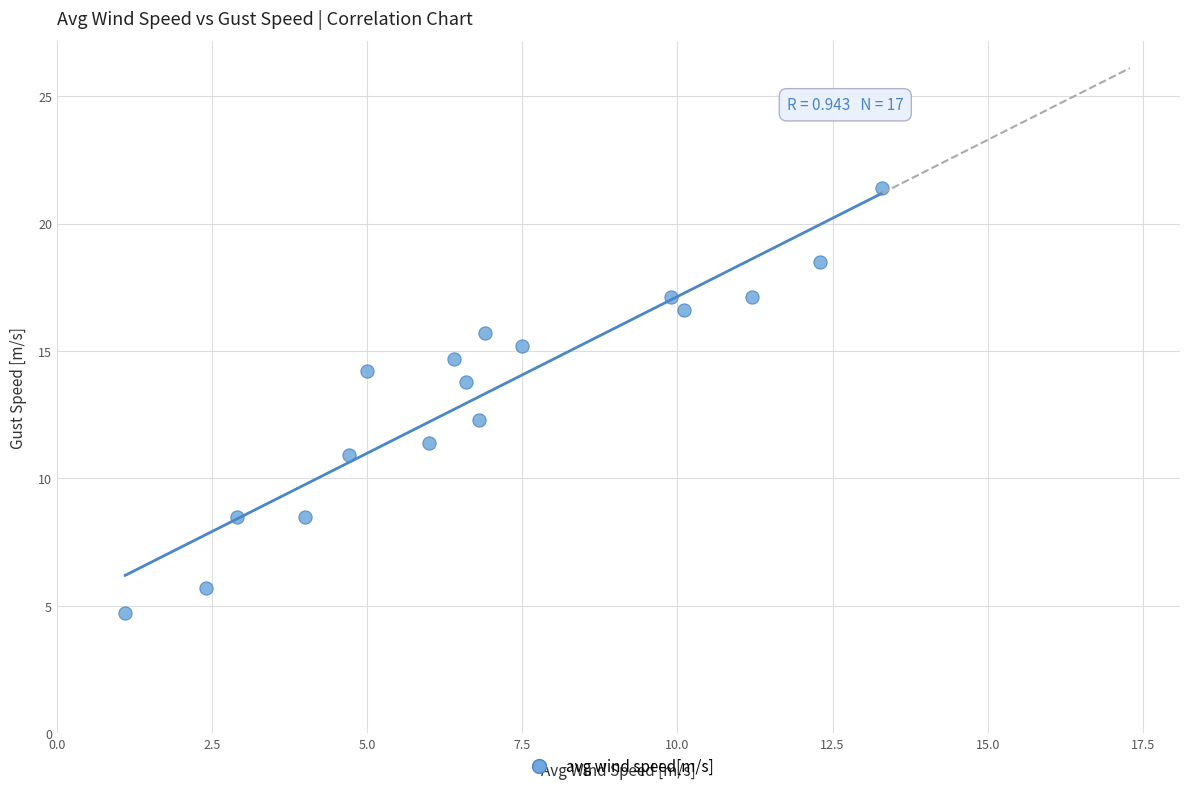

What is the range of X values (max minus min)?

12.2